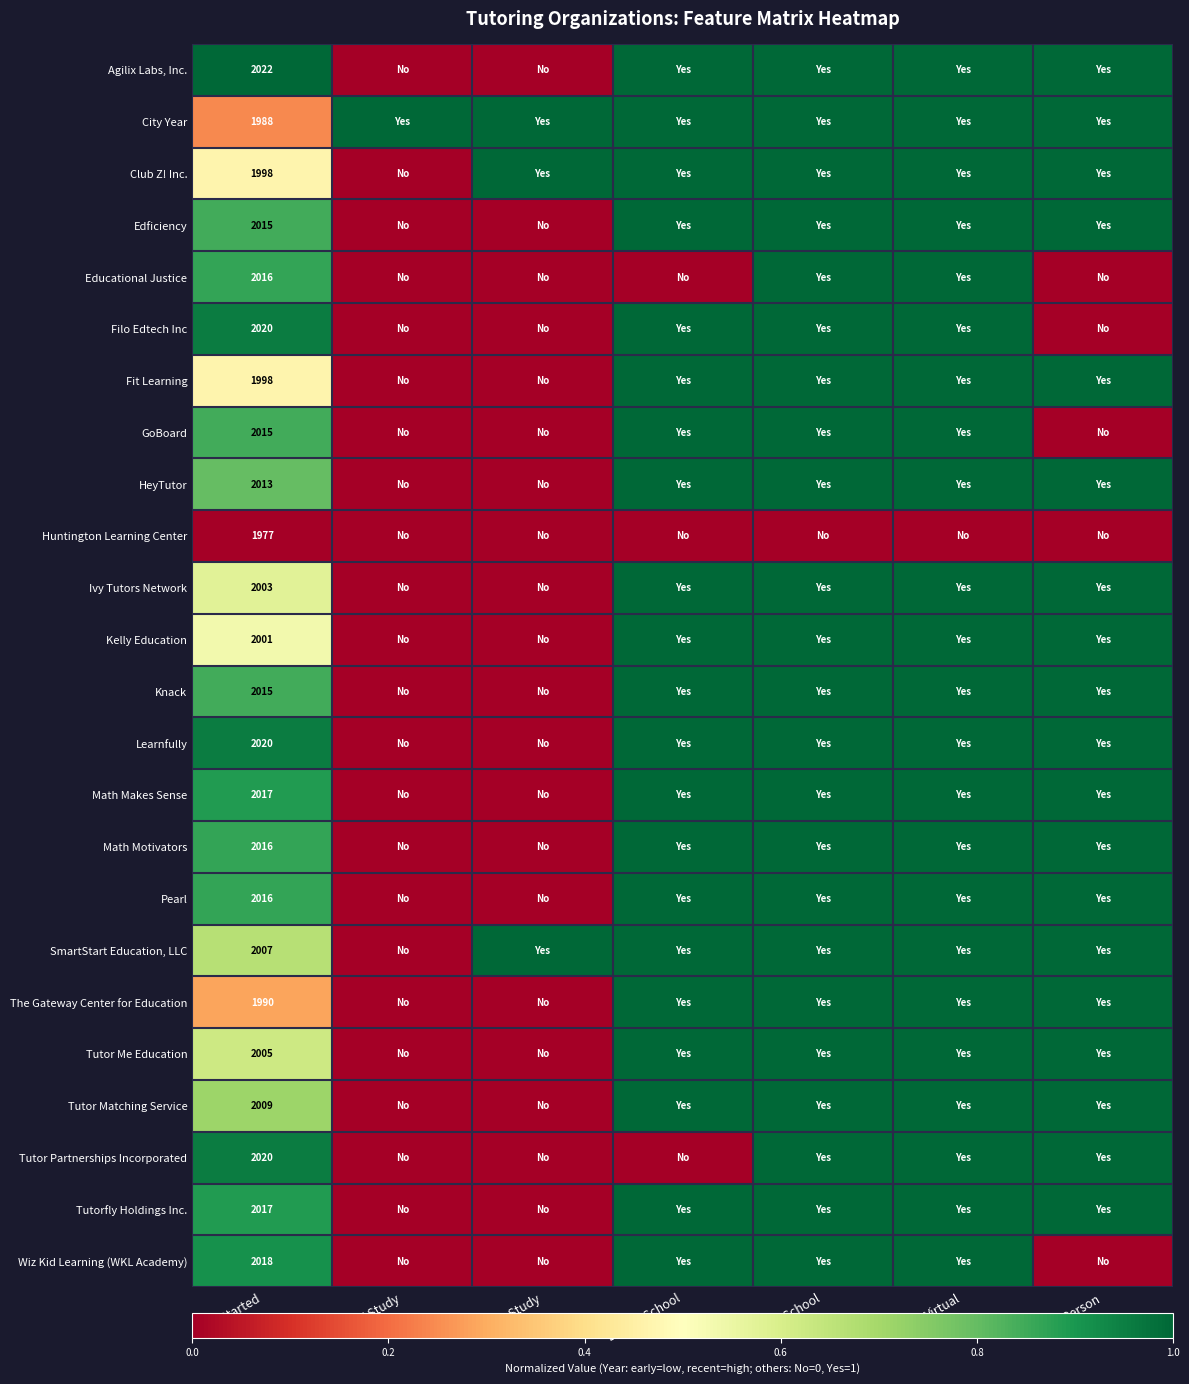

The value of City Year at Year Started is 0.3. True or false?

False